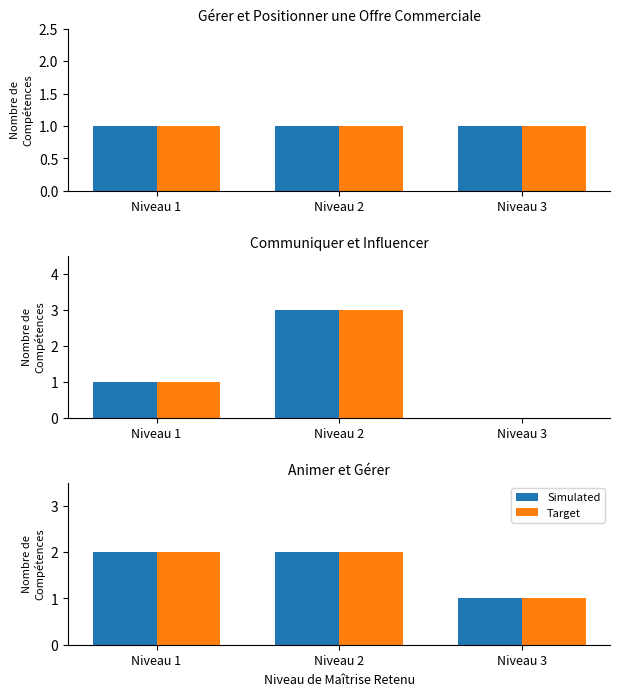

How many bars are there in each group?

2